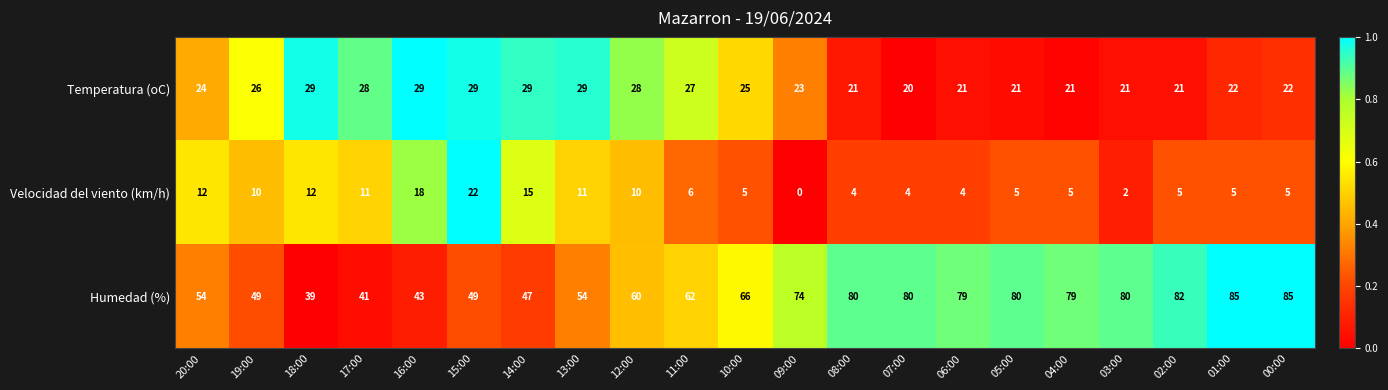

Count the number of data series in this chart.

3